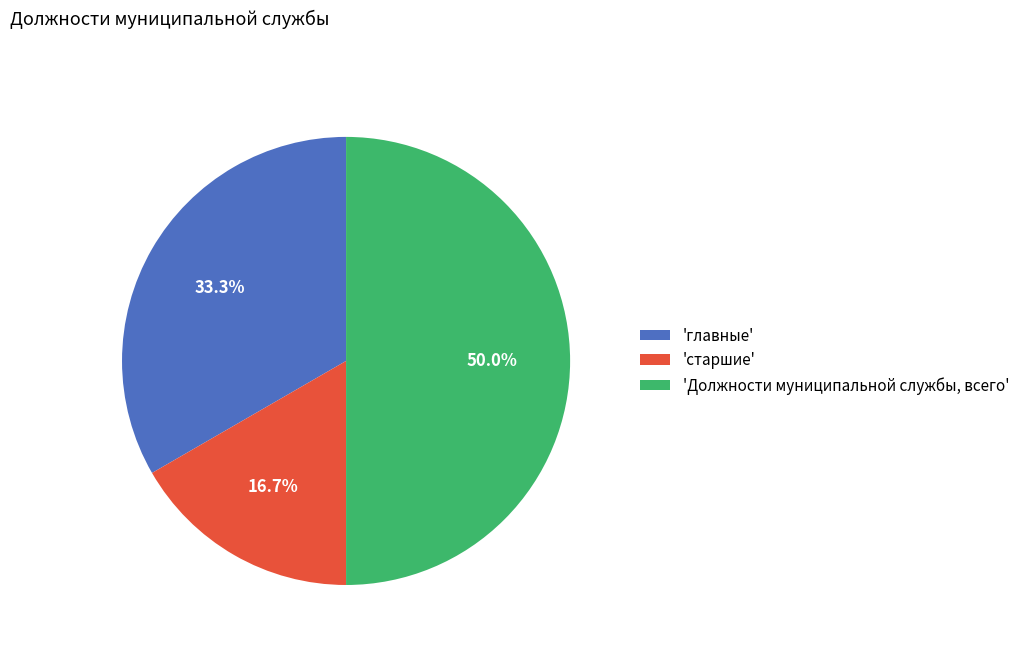

What is the smallest slice in the pie chart?

'старшие'